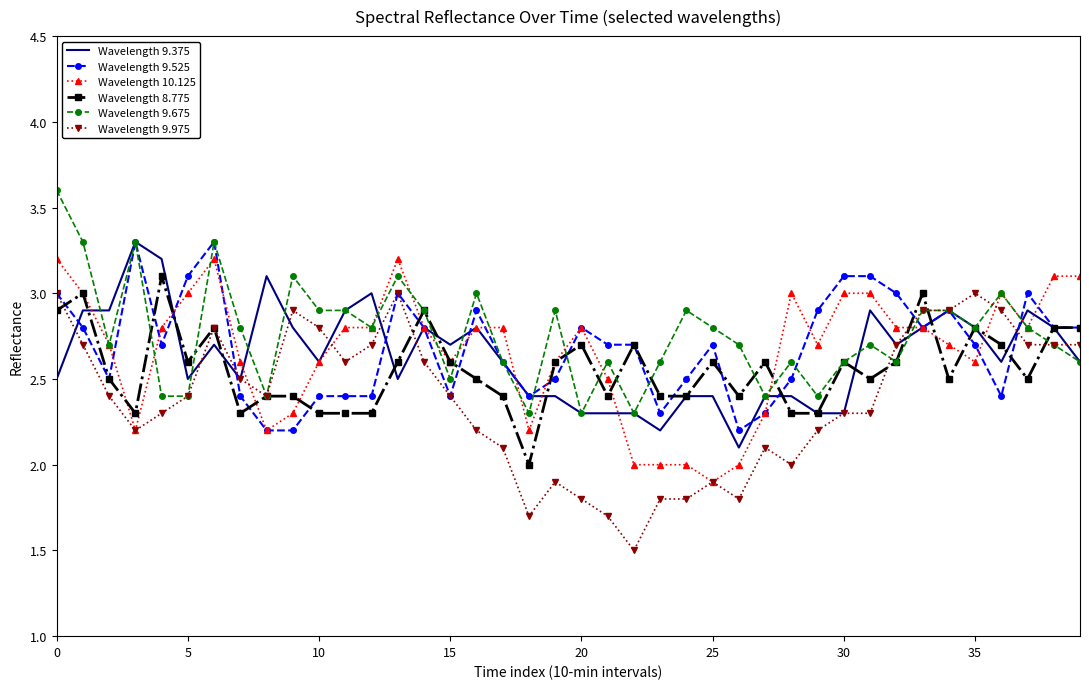

What is the maximum value for Wavelength 9.375?

3.3